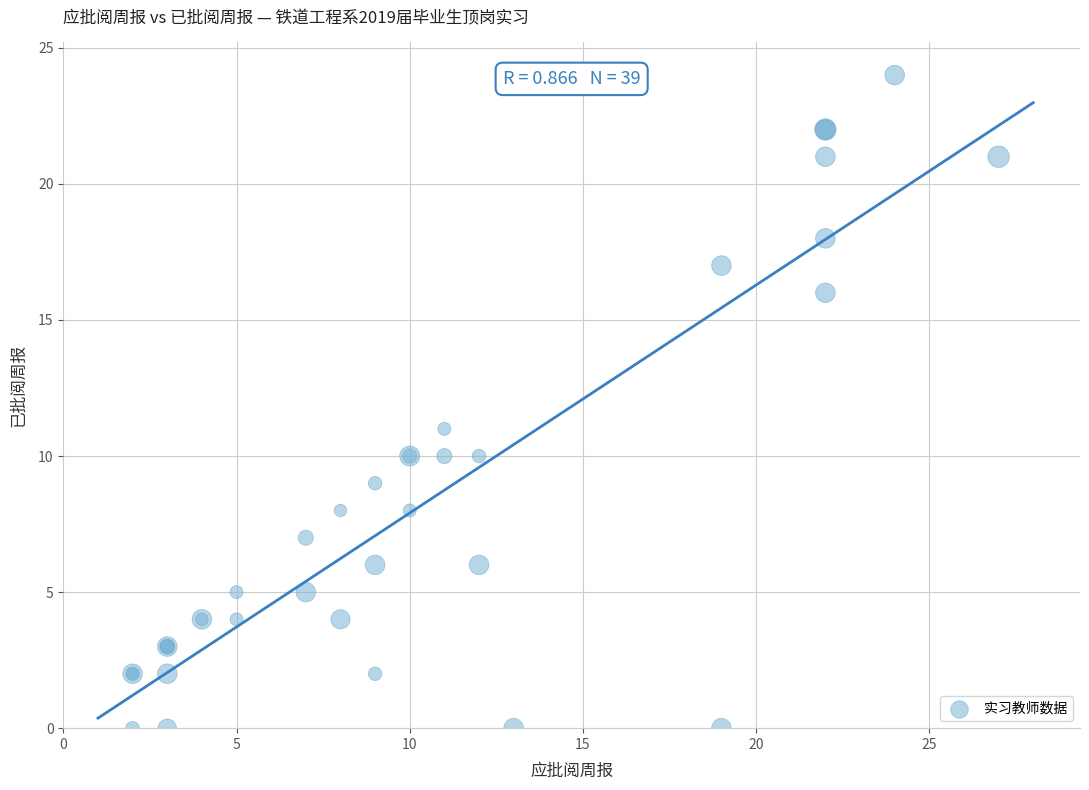

What Y value in the scatter plot is closest to 12?

11